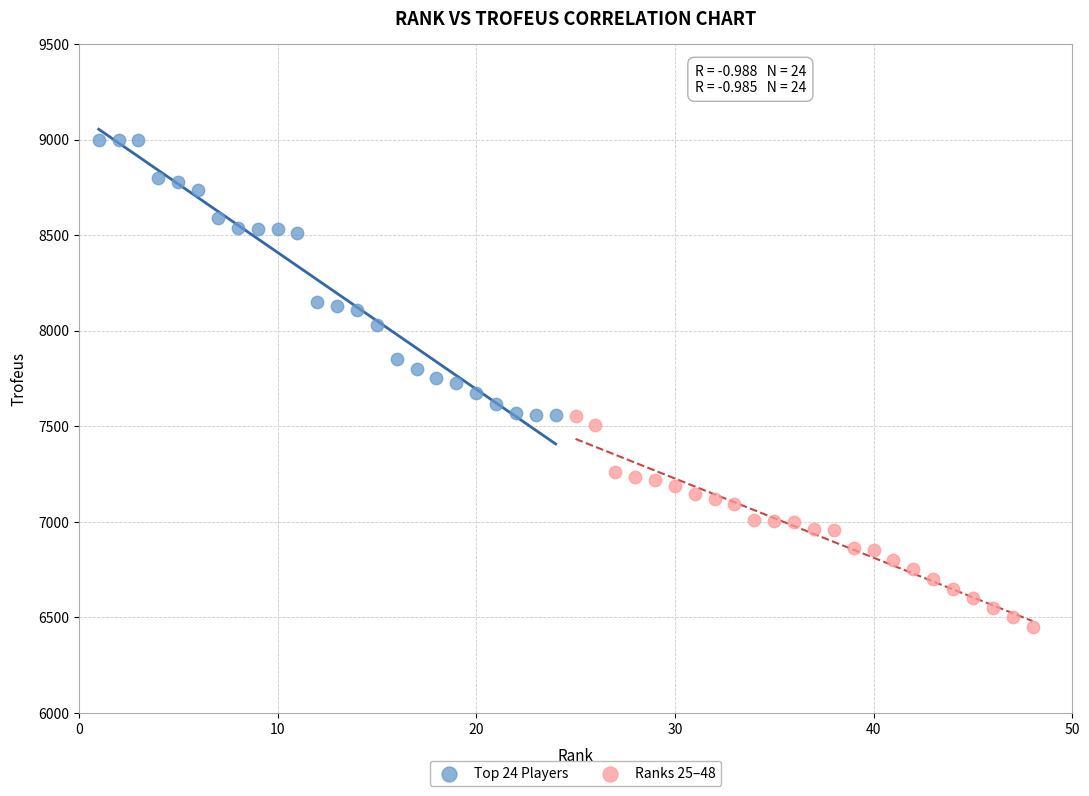

Which series contains the highest Y value?

Top 24 Players